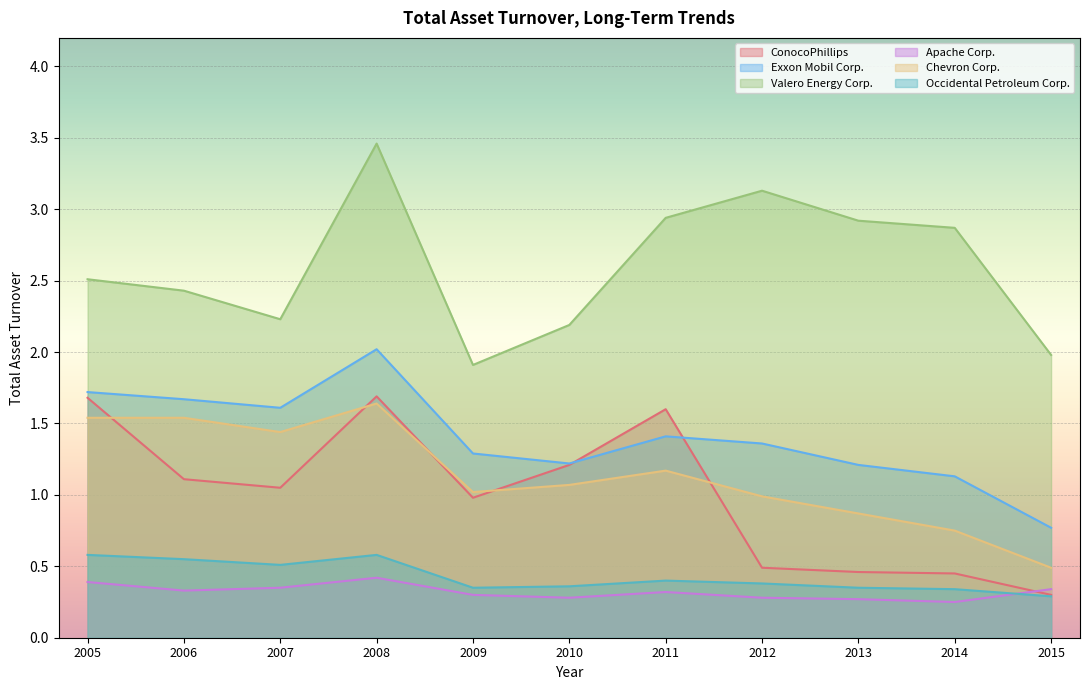

Which has a higher value, 2005 or 2006?

2005